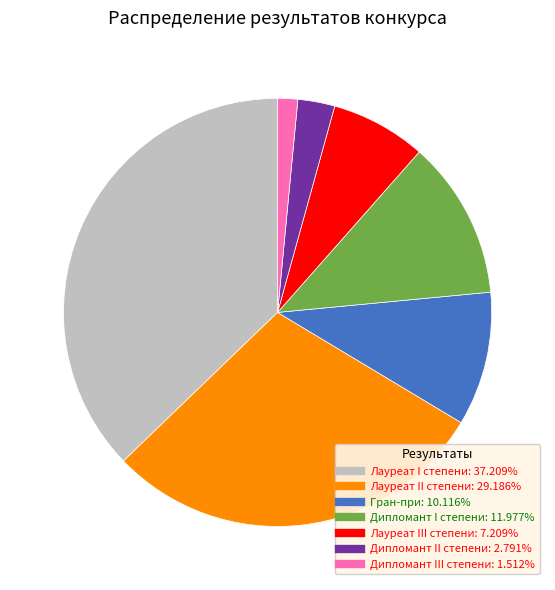

Is it true that Лауреат I степени is 46% of the pie?

False